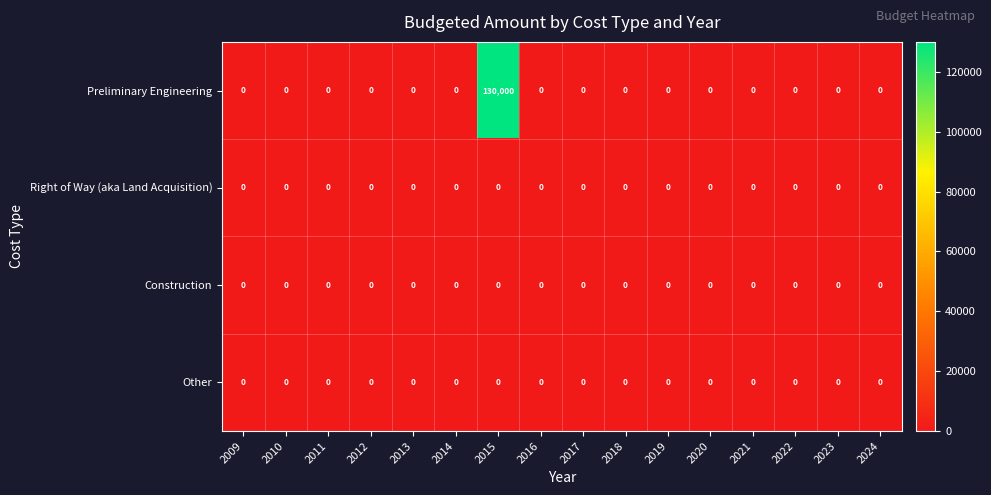

At which category is the sum across all series the highest?

2015